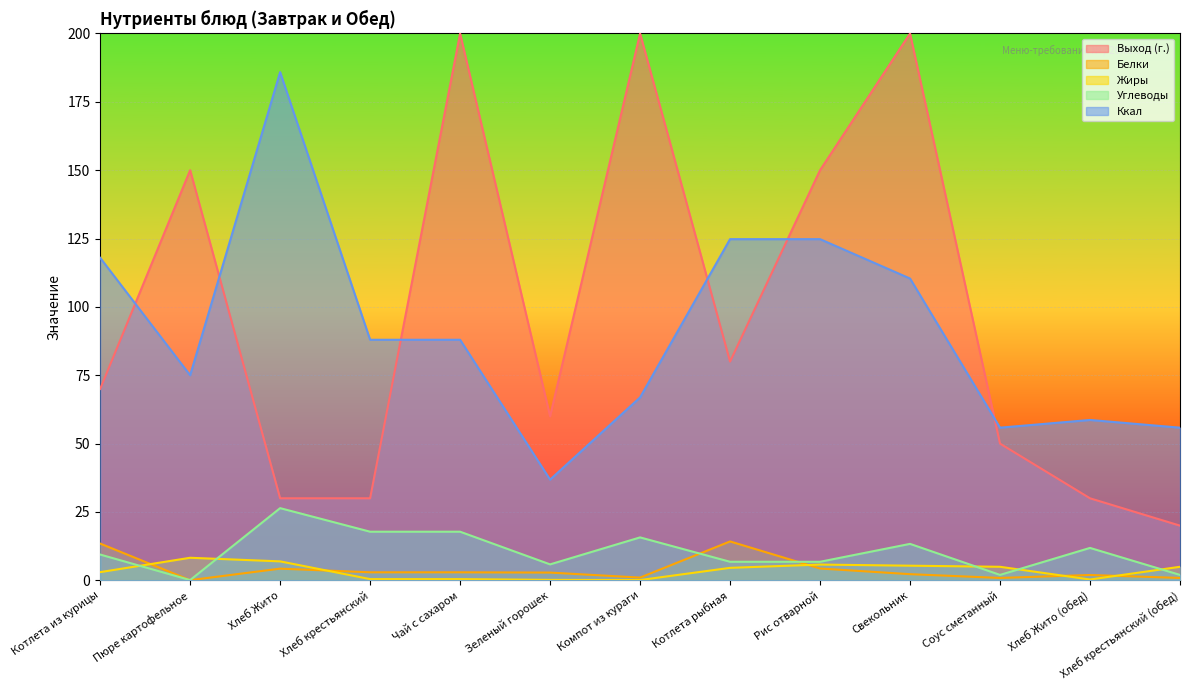

Where is the first local maximum for Углеводы?

Хлеб Жито